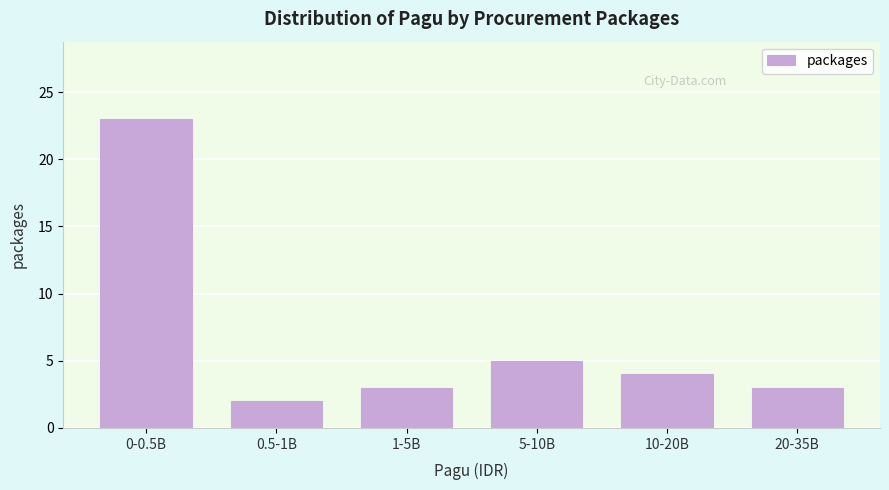

Reading left to right, transcribe all the data shown in this chart.

0-0.5B=23	0.5-1B=2	1-5B=3	5-10B=5	10-20B=4	20-35B=3